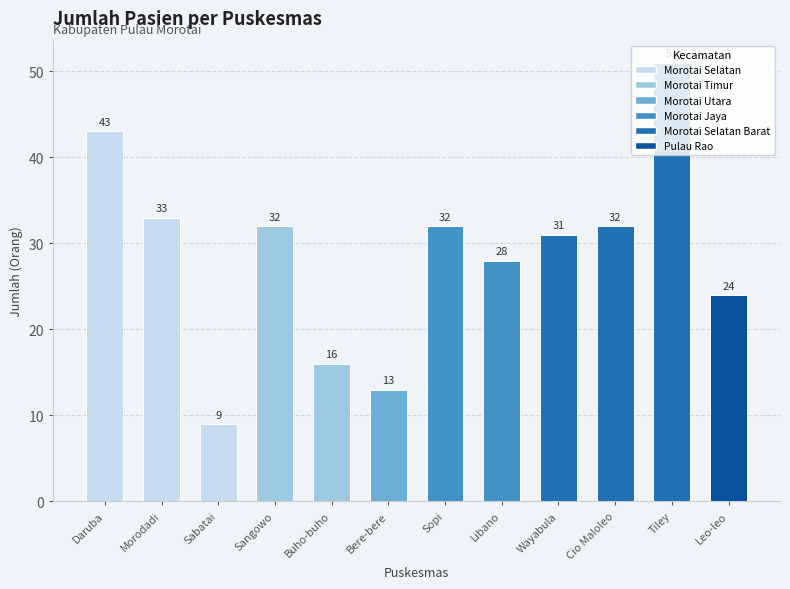

Reading left to right, list all the values displayed in this chart.

43	33	9	32	16	13	32	28	31	32	51	24